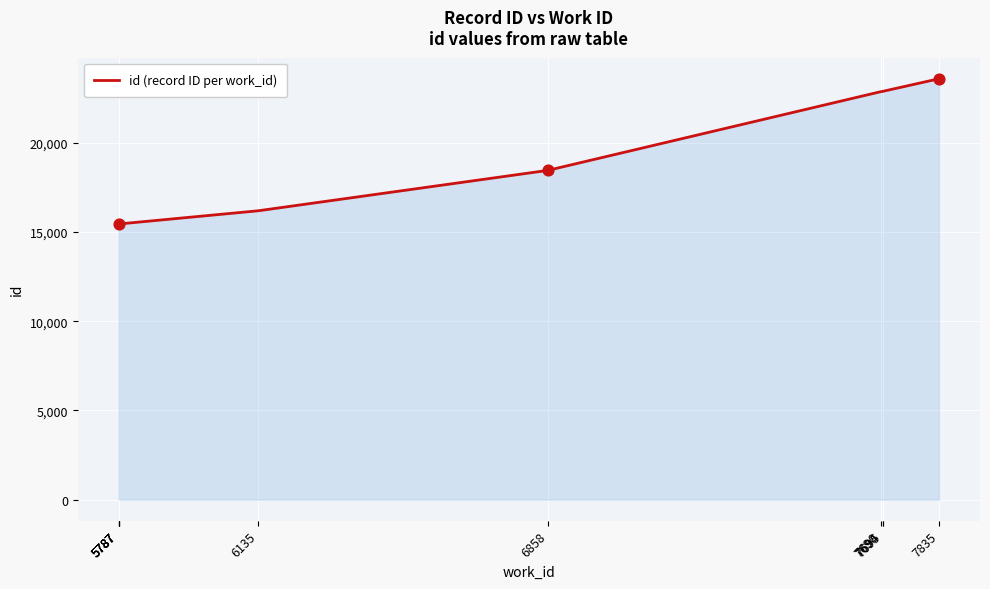

Approximately how many times larger is the value at 7694 compared to 5787?

1.5